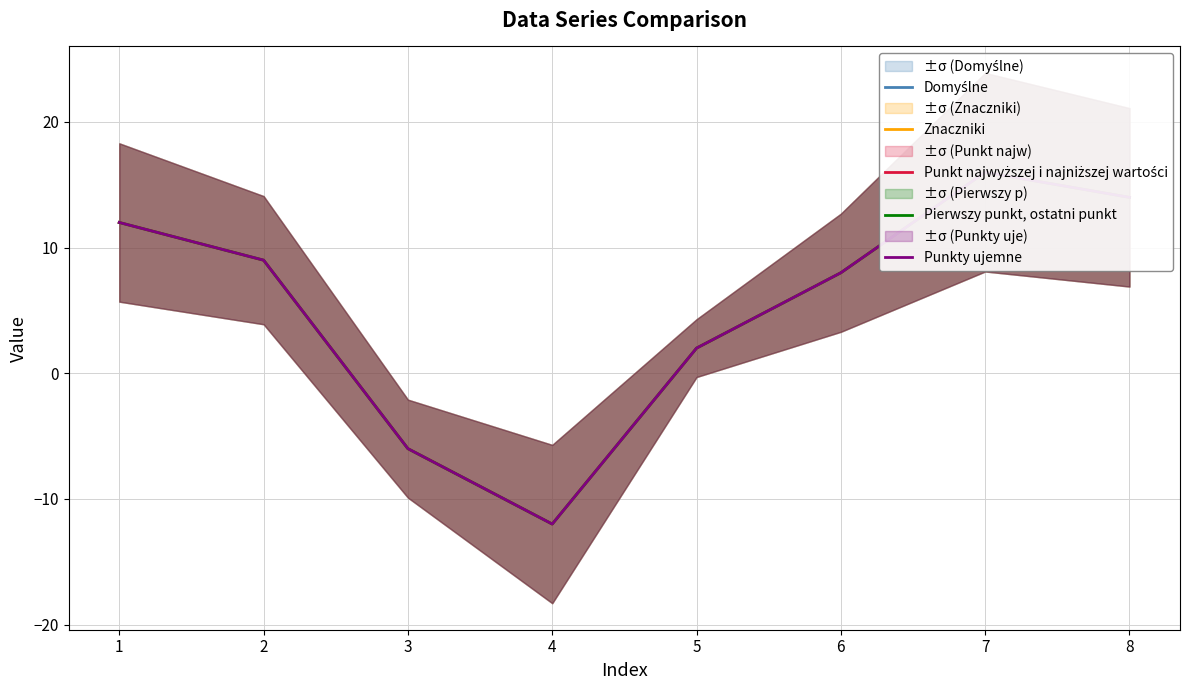

Where is the first local maximum for Pierwszy punkt, ostatni punkt?

7